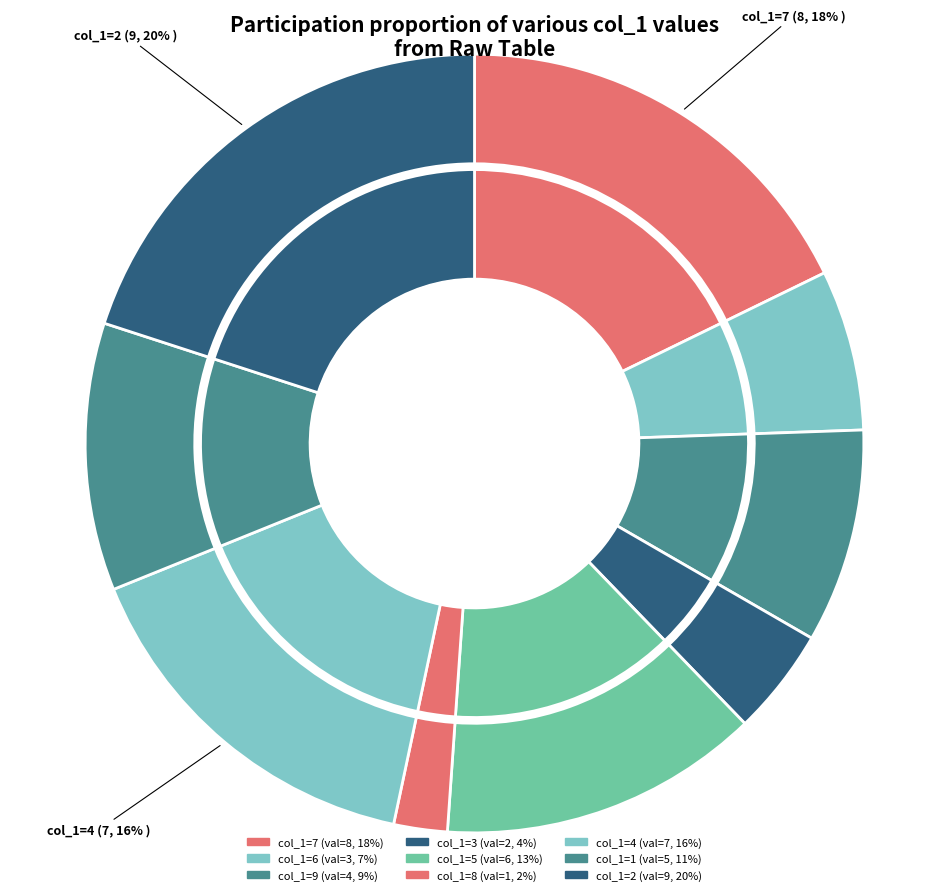

Approximately how many times larger is the value at 4 compared to 8?

7.0